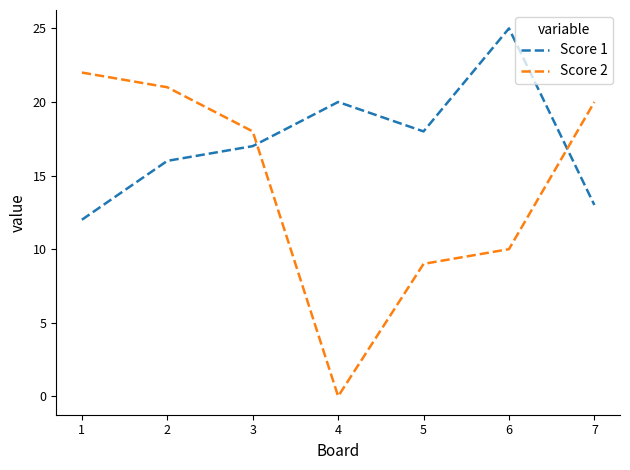

What is the highest value of the Score 1 series?

25